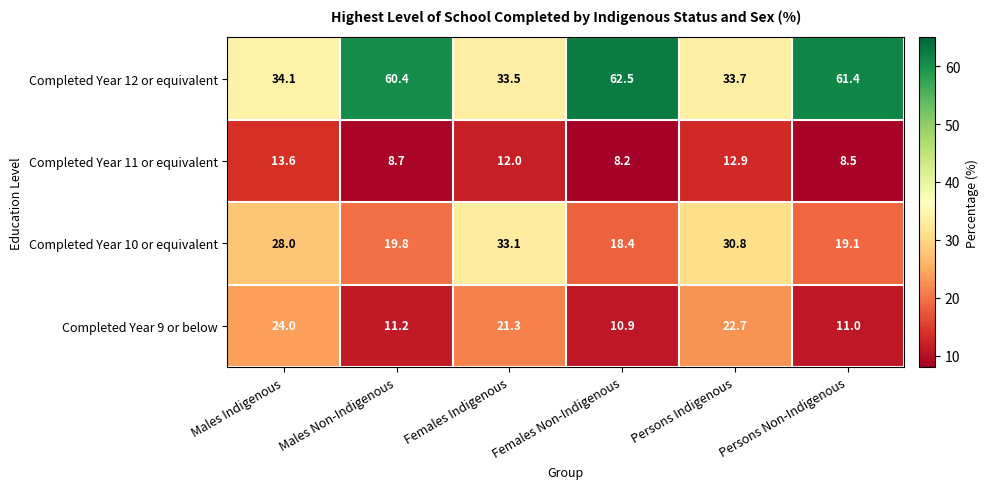

What is the difference between the highest and lowest values at Males Indigenous?

20.5